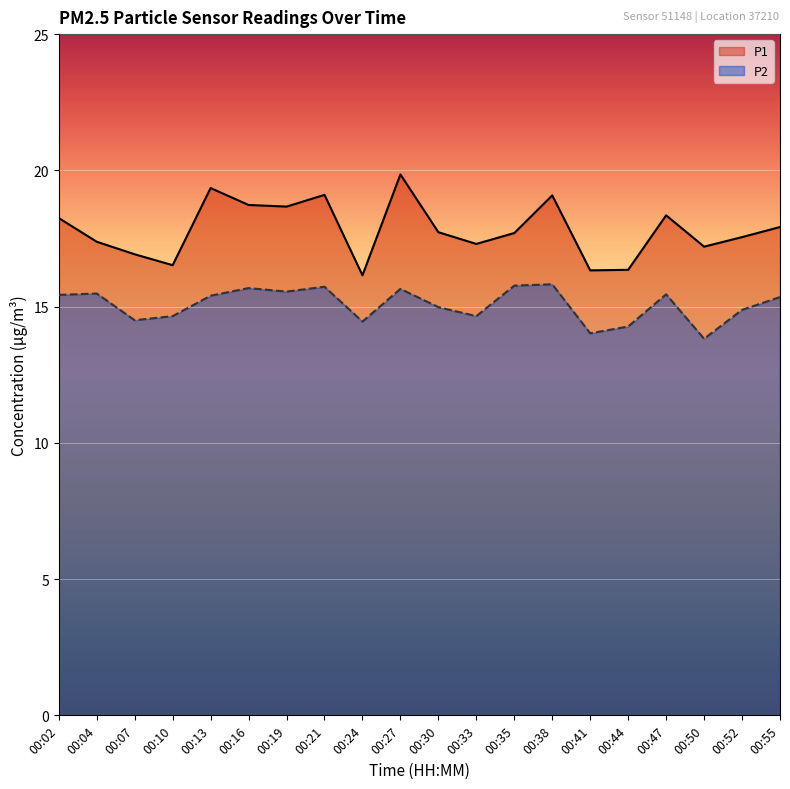

Reading left to right, extract all data points from this chart.

P1: 00:02=18.2	00:04=17.4	00:07=16.9	00:10=16.5	00:13=19.4	00:16=18.7	00:19=18.7	00:21=19.1	00:24=16.1	00:27=19.9	00:30=17.7	00:33=17.3	00:35=17.7	00:38=19.1	00:41=16.3	00:44=16.4	00:47=18.4	00:50=17.2	00:52=17.6	00:55=17.9
P2: 00:02=15.4	00:04=15.5	00:07=14.5	00:10=14.7	00:13=15.4	00:16=15.7	00:19=15.6	00:21=15.7	00:24=14.4	00:27=15.7	00:30=15.0	00:33=14.7	00:35=15.8	00:38=15.8	00:41=14.0	00:44=14.3	00:47=15.4	00:50=13.8	00:52=14.9	00:55=15.3